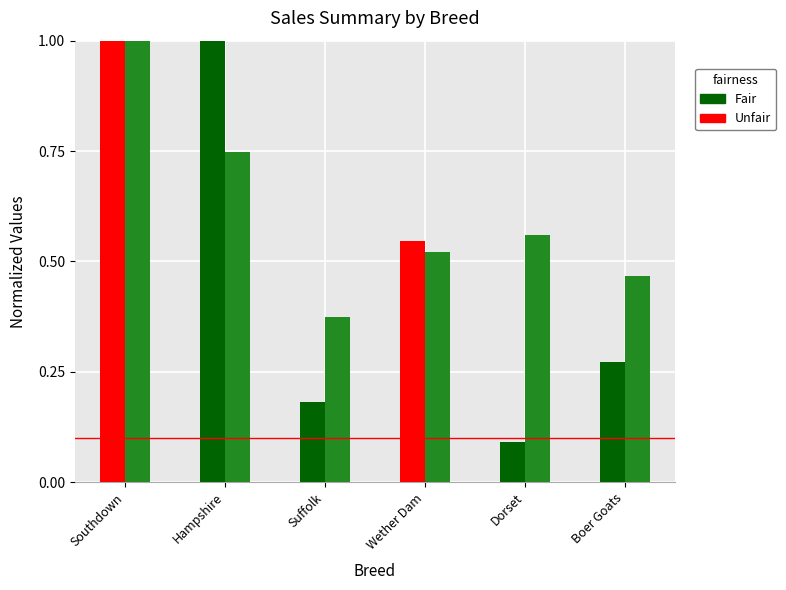

What is the average value of the Average series?

0.6